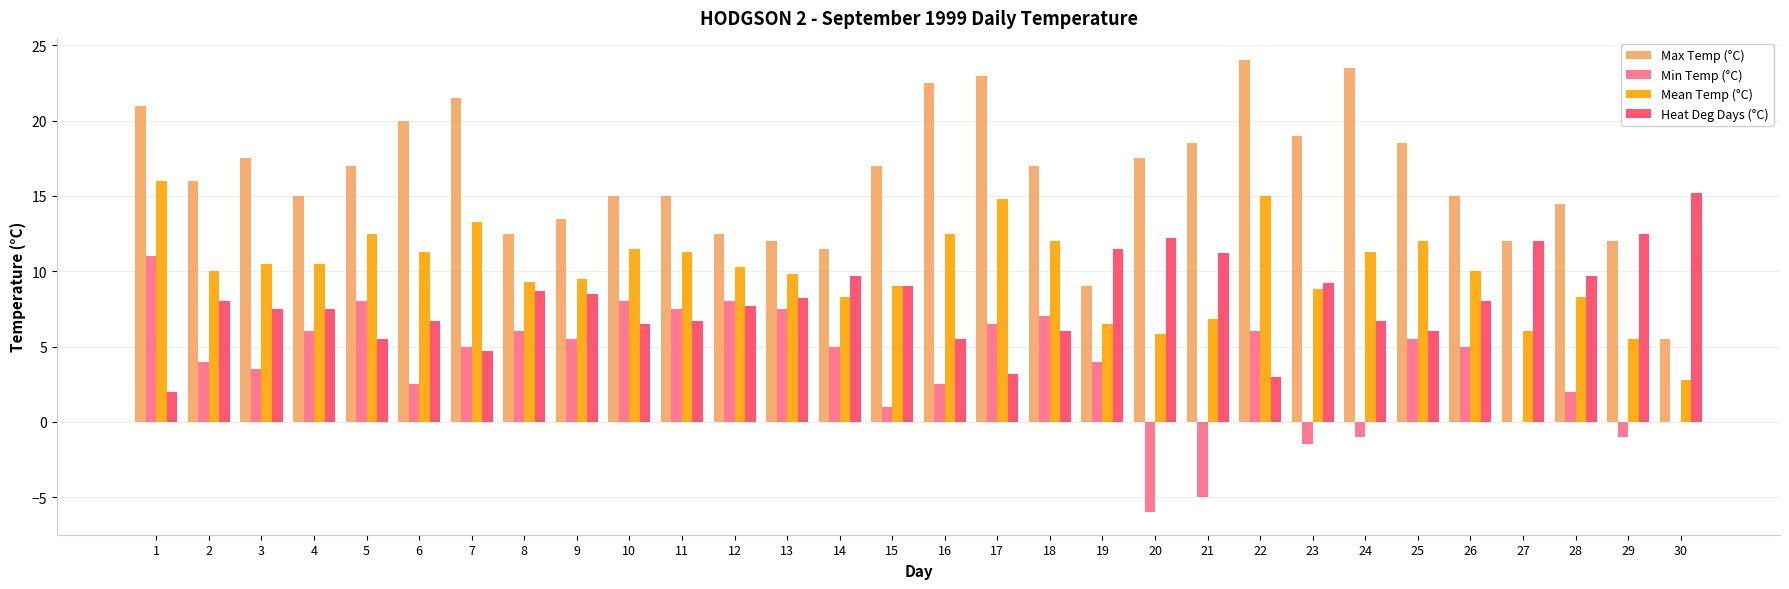

Reading left to right, what are all the values shown in this chart?

Max Temp (°C): 21.0	16.0	17.5	15.0	17.0	20.0	21.5	12.5	13.5	15.0	15.0	12.5	12.0	11.5	17.0	22.5	23.0	17.0	9.0	17.5	18.5	24.0	19.0	23.5	18.5	15.0	12.0	14.5	12.0	5.5
Min Temp (°C): 11.0	4.0	3.5	6.0	8.0	2.5	5.0	6.0	5.5	8.0	7.5	8.0	7.5	5.0	1.0	2.5	6.5	7.0	4.0	-6.0	-5.0	6.0	-1.5	-1.0	5.5	5.0	0.0	2.0	-1.0	0.0
Mean Temp (°C): 16.0	10.0	10.5	10.5	12.5	11.3	13.3	9.3	9.5	11.5	11.3	10.3	9.8	8.3	9.0	12.5	14.8	12.0	6.5	5.8	6.8	15.0	8.8	11.3	12.0	10.0	6.0	8.3	5.5	2.8
Heat Deg Days (°C): 2.0	8.0	7.5	7.5	5.5	6.7	4.7	8.7	8.5	6.5	6.7	7.7	8.2	9.7	9.0	5.5	3.2	6.0	11.5	12.2	11.2	3.0	9.2	6.7	6.0	8.0	12.0	9.7	12.5	15.2